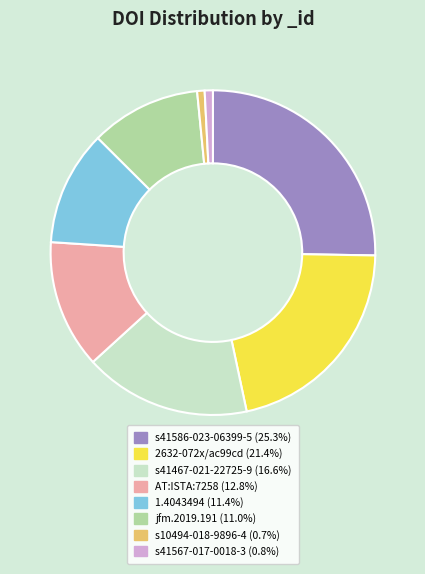

Is there any slice that represents more than half of the pie?

No